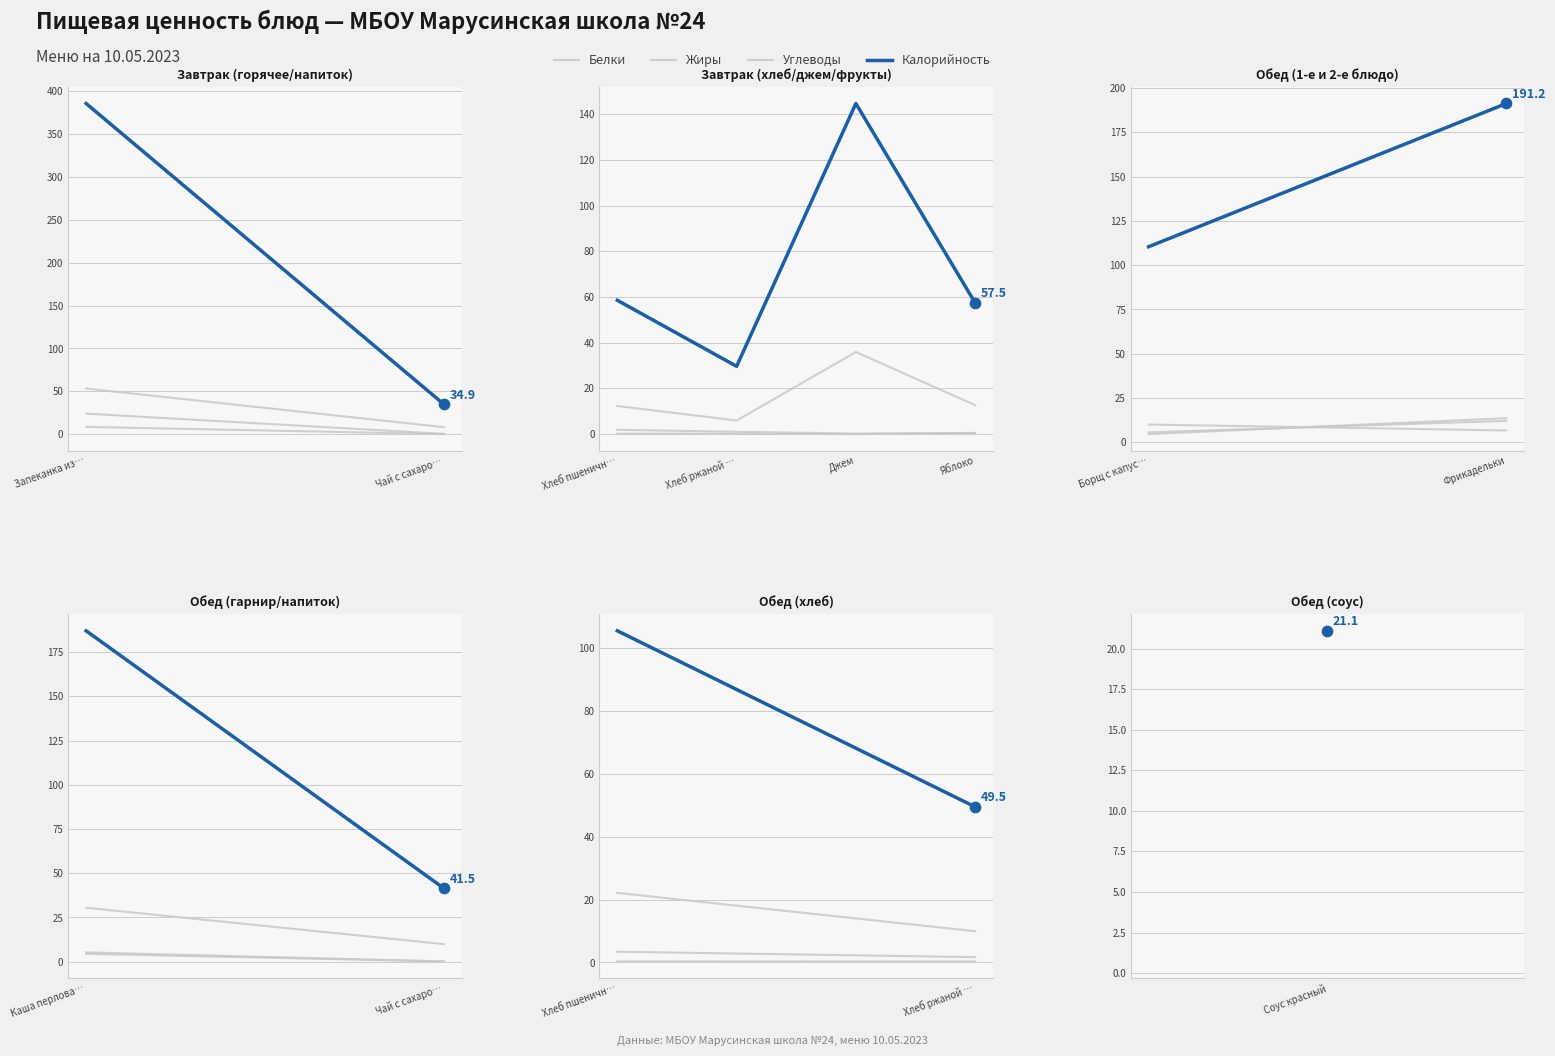

Is the value of Углеводы at Хлеб пшеничн… greater than the value of Жиры at Хлеб пшеничн…?

Yes